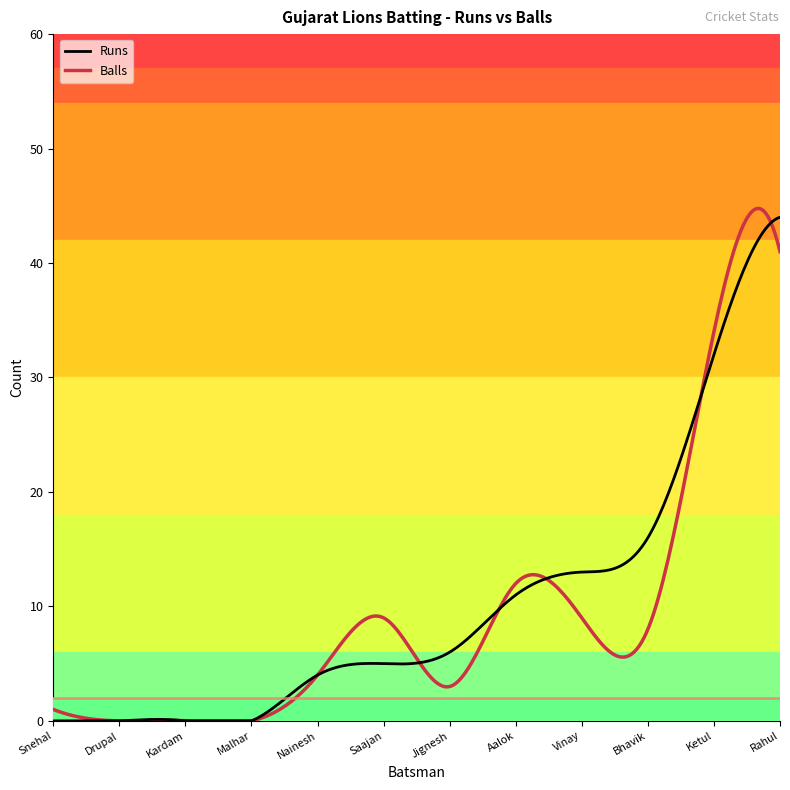

What is the average value of the Runs series?

10.0